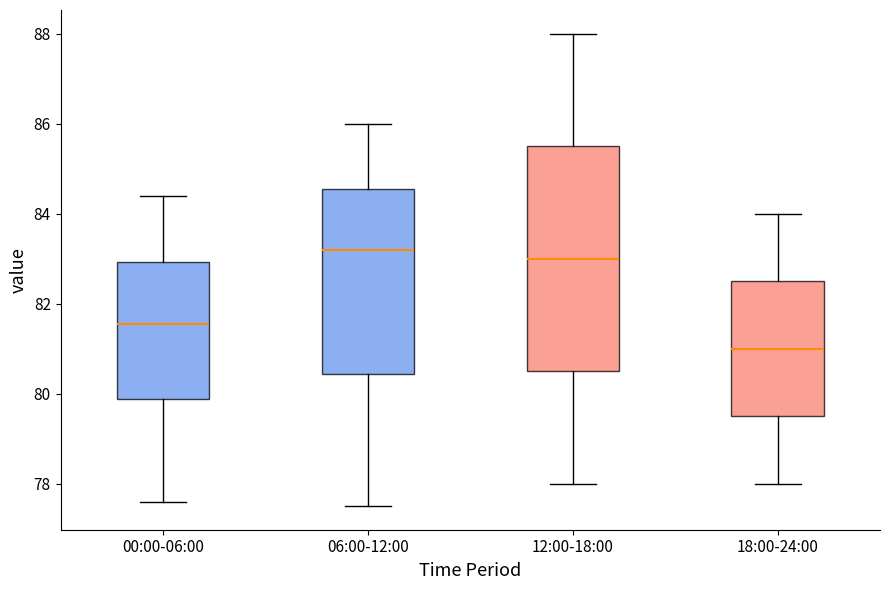

Which box has the highest median line?

06:00-12:00